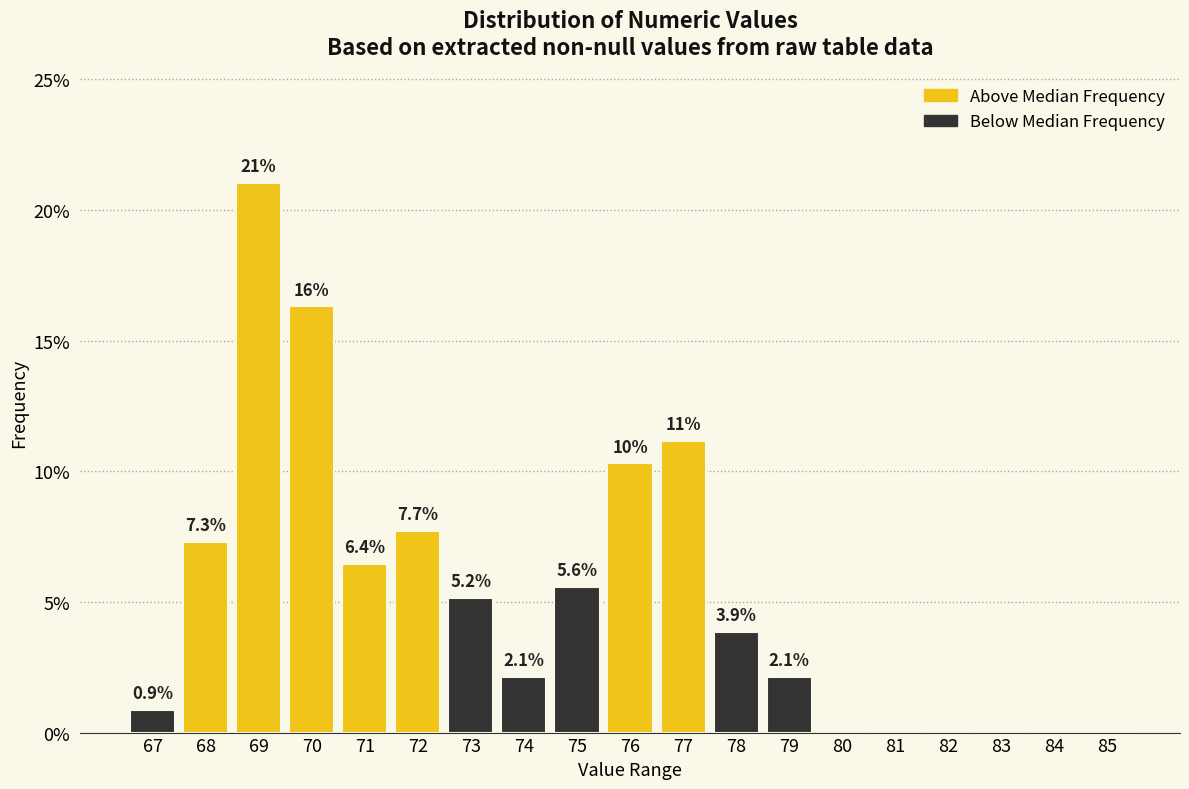

Reading left to right, extract all data points from this chart.

67=0.9	68=7.3	69=21.0	70=16.3	71=6.4	72=7.7	73=5.2	74=2.1	75=5.6	76=10.3	77=11.2	78=3.9	79=2.1	80=0.0	81=0.0	82=0.0	83=0.0	84=0.0	85=0.0